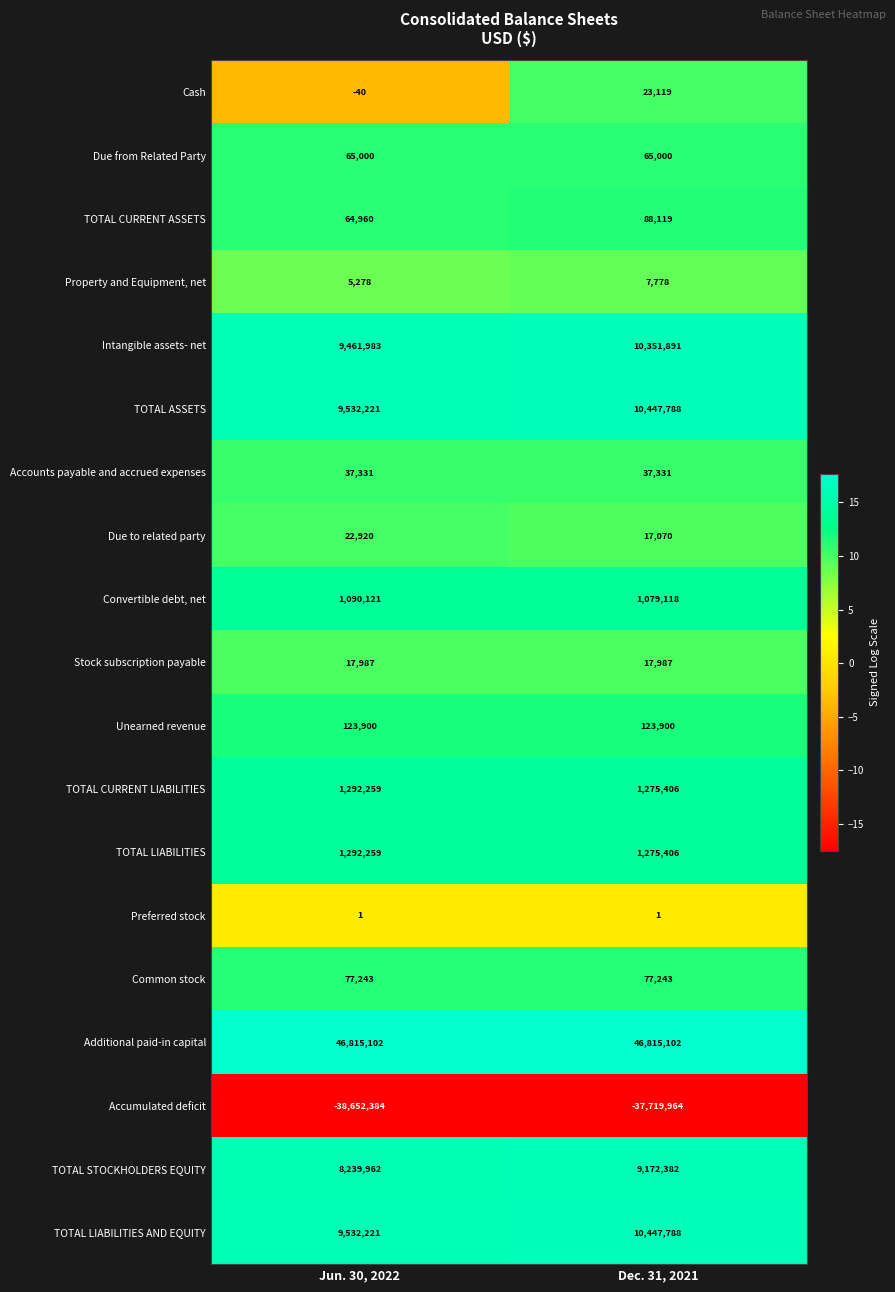

What is the greatest value displayed?

46815102